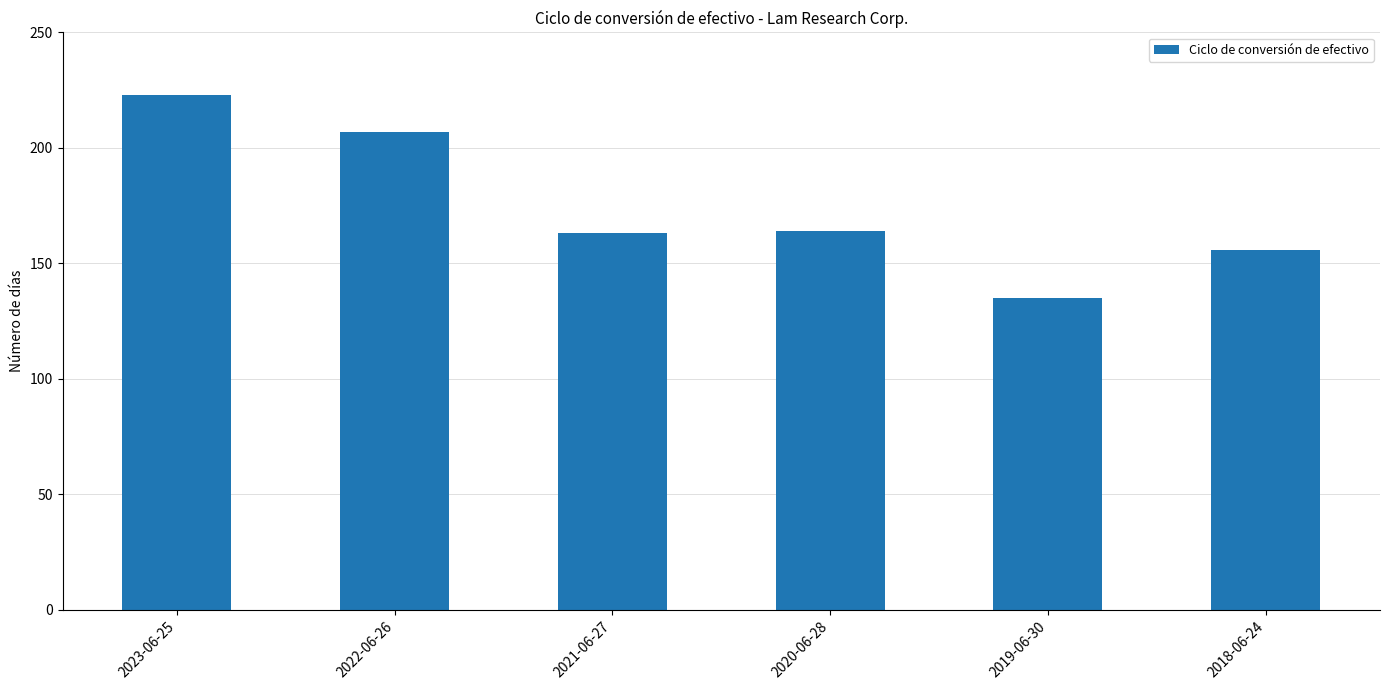

Reading left to right, list all the values displayed in this chart.

223	207	163	164	135	156